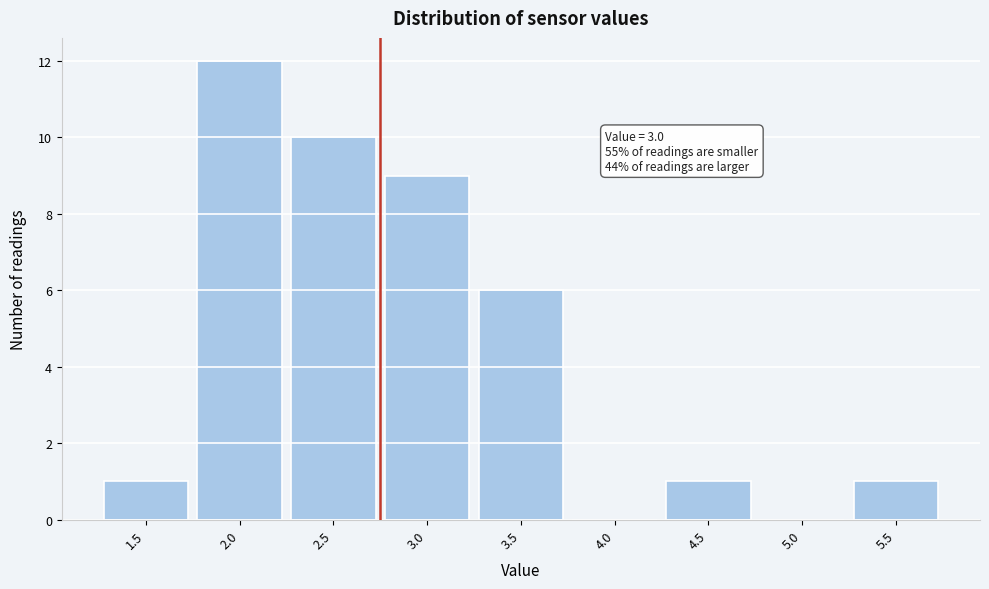

Reading left to right, transcribe all the data shown in this chart.

1.5=1	2.0=12	2.5=10	3.0=9	3.5=6	4.0=0	4.5=1	5.0=0	5.5=1